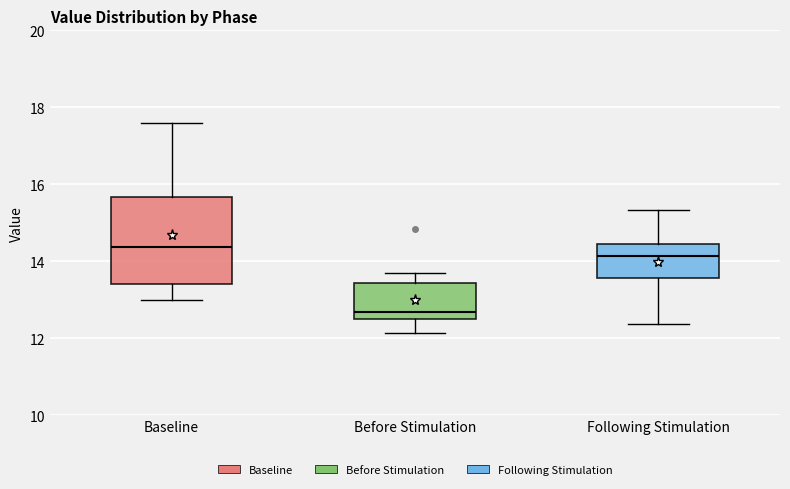

Reading left to right, transcribe this box plot: for each box, give where its median line is, the range the box spans, and where its two whiskers end, as read against the y-axis. The values are not printed on the chart, so give them approximately, as read against the axis.

Baseline: median 14.4, box 13.4 to 15.6, whiskers 13.0 to 17.6
Before Stimulation: median 12.6 (just above the box's lower edge), box 12.6 to 13.4, whiskers 12.2 to 13.8
Following Stimulation: median 14.2, box 13.6 to 14.4, whiskers 12.4 to 15.4